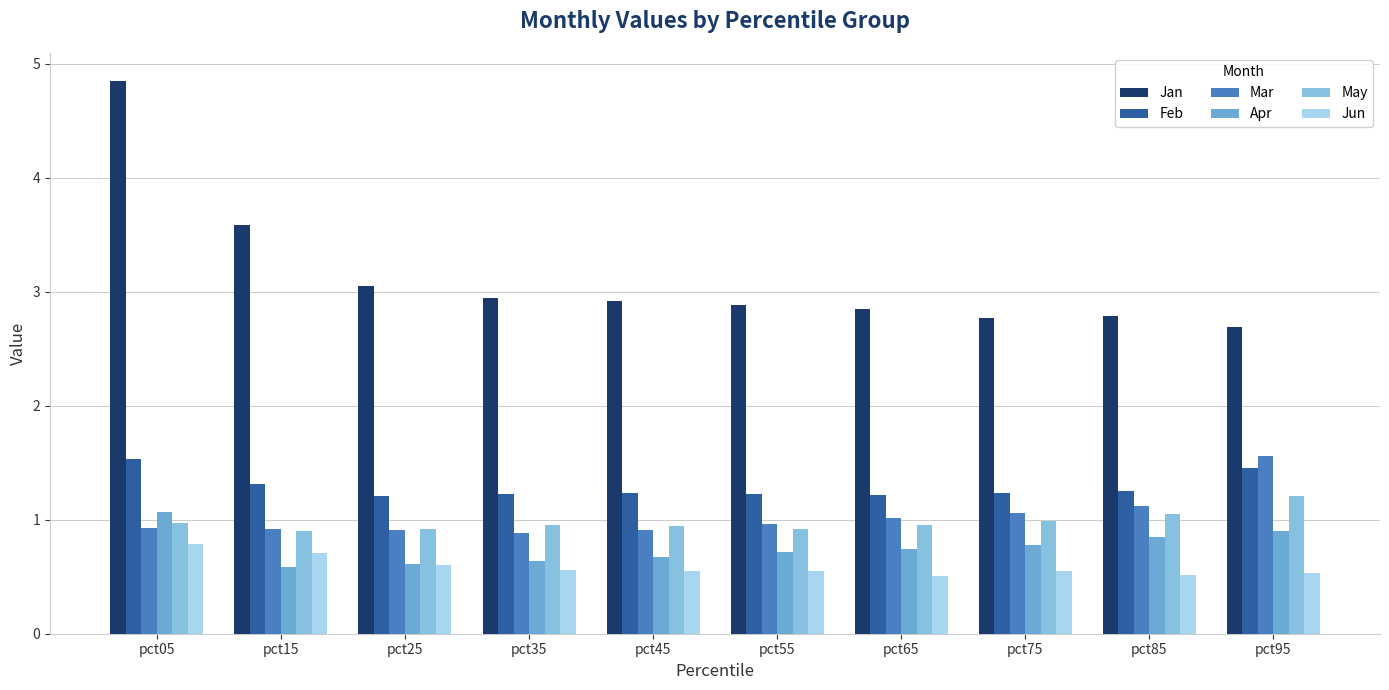

Reading left to right, extract all data points from this chart.

Jan: pct05=4.9	pct15=3.6	pct25=3.1	pct35=2.9	pct45=2.9	pct55=2.9	pct65=2.8	pct75=2.8	pct85=2.8	pct95=2.7
Feb: pct05=1.5	pct15=1.3	pct25=1.2	pct35=1.2	pct45=1.2	pct55=1.2	pct65=1.2	pct75=1.2	pct85=1.3	pct95=1.5
Mar: pct05=0.9	pct15=0.9	pct25=0.9	pct35=0.9	pct45=0.9	pct55=1.0	pct65=1.0	pct75=1.1	pct85=1.1	pct95=1.6
Apr: pct05=1.1	pct15=0.6	pct25=0.6	pct35=0.6	pct45=0.7	pct55=0.7	pct65=0.7	pct75=0.8	pct85=0.8	pct95=0.9
May: pct05=1.0	pct15=0.9	pct25=0.9	pct35=1.0	pct45=0.9	pct55=0.9	pct65=0.9	pct75=1.0	pct85=1.0	pct95=1.2
Jun: pct05=0.8	pct15=0.7	pct25=0.6	pct35=0.6	pct45=0.6	pct55=0.5	pct65=0.5	pct75=0.6	pct85=0.5	pct95=0.5